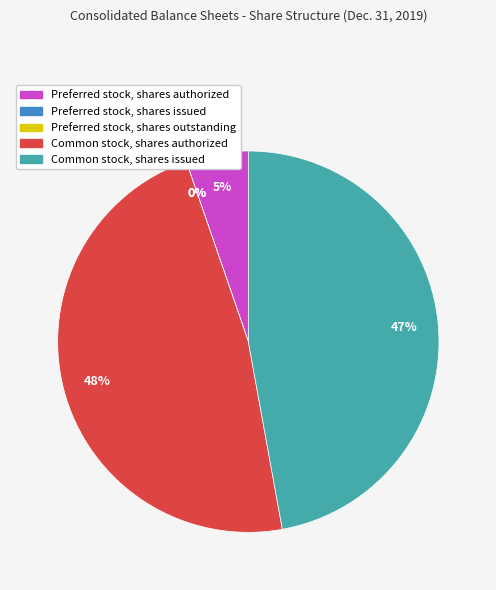

True or false: Preferred stock, shares outstanding accounts for 5% of the total.

False